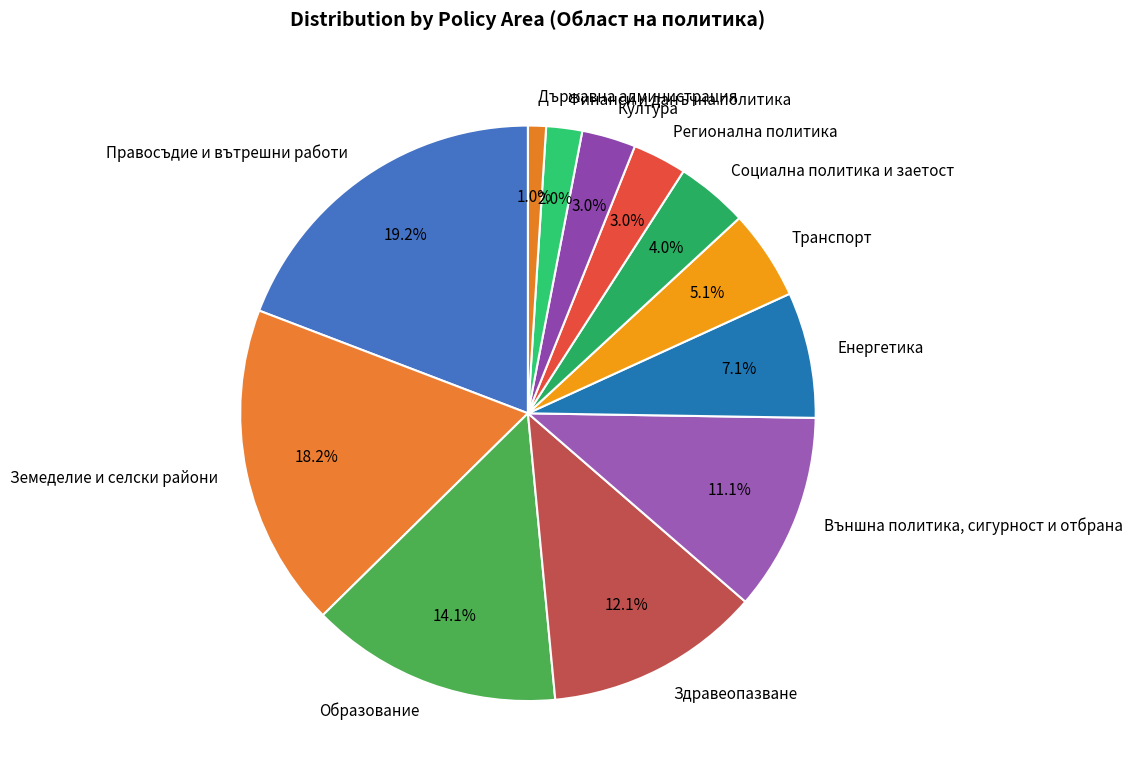

Approximately how many times larger is the value at Образование compared to Транспорт?

2.8